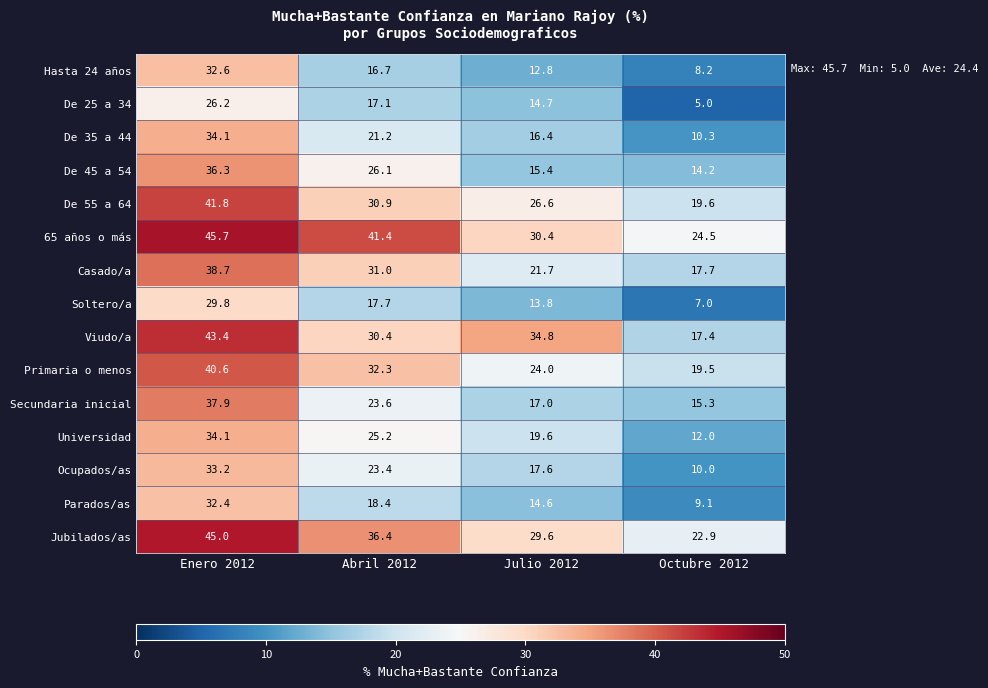

List the labels in order of Hasta 24 años value, largest first.

Enero 2012, Abril 2012, Julio 2012, Octubre 2012